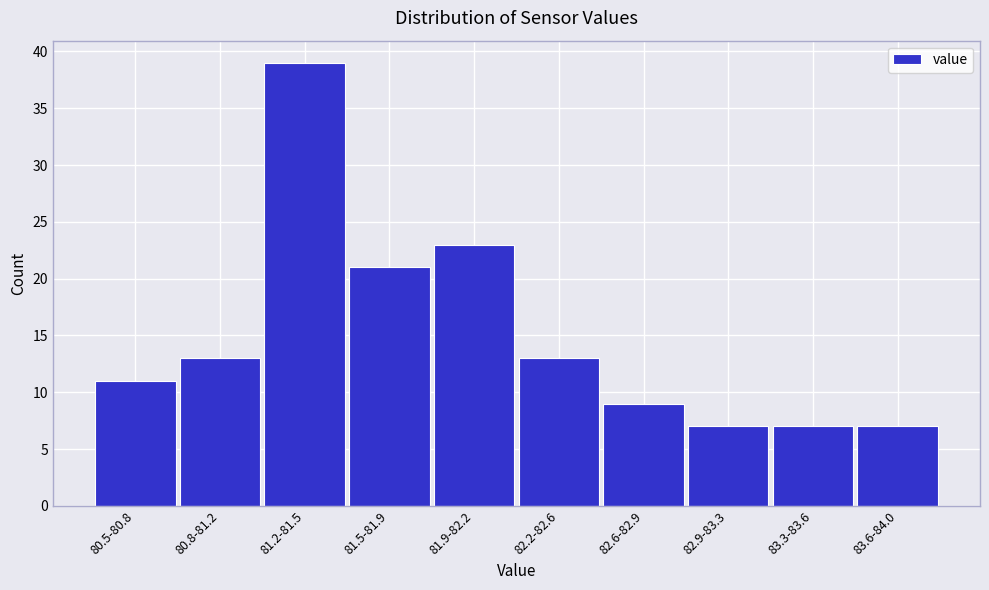

Reading right to left, list all the values displayed in this chart.

83.6-84.0=7	83.3-83.6=7	82.9-83.3=7	82.6-82.9=9	82.2-82.6=13	81.9-82.2=23	81.5-81.9=21	81.2-81.5=39	80.8-81.2=13	80.5-80.8=11